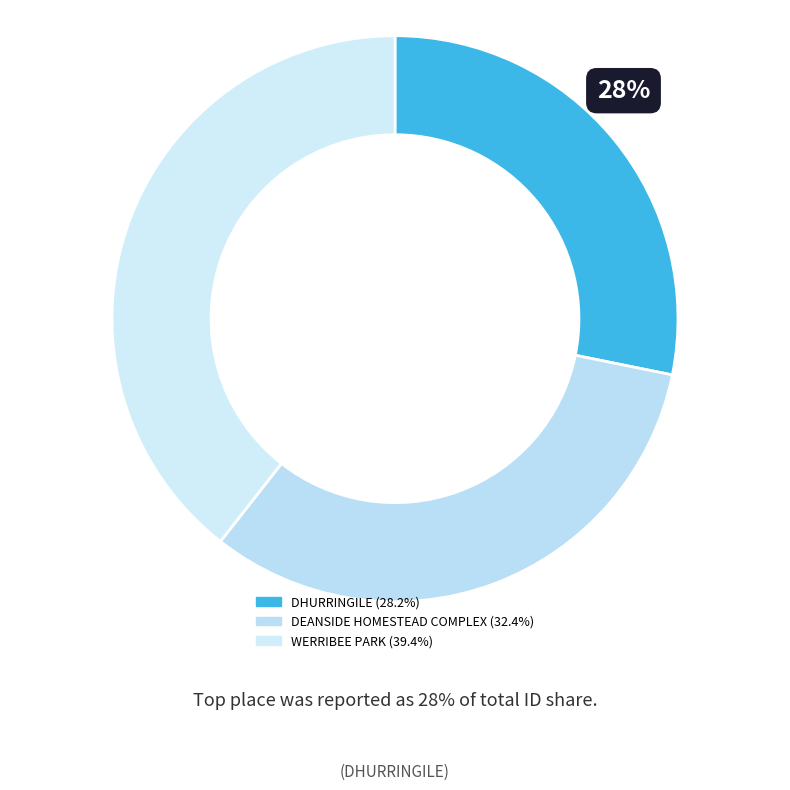

Which has a higher value, DHURRINGILE or DEANSIDE HOMESTEAD COMPLEX?

DEANSIDE HOMESTEAD COMPLEX